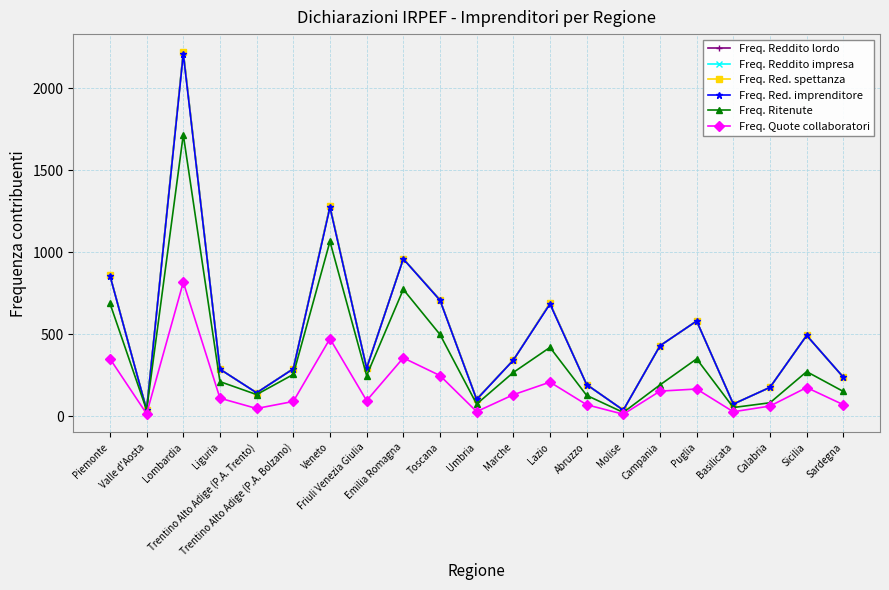

True or false: Freq. Reddito impresa and Freq. Red. spettanza cross at least once.

False